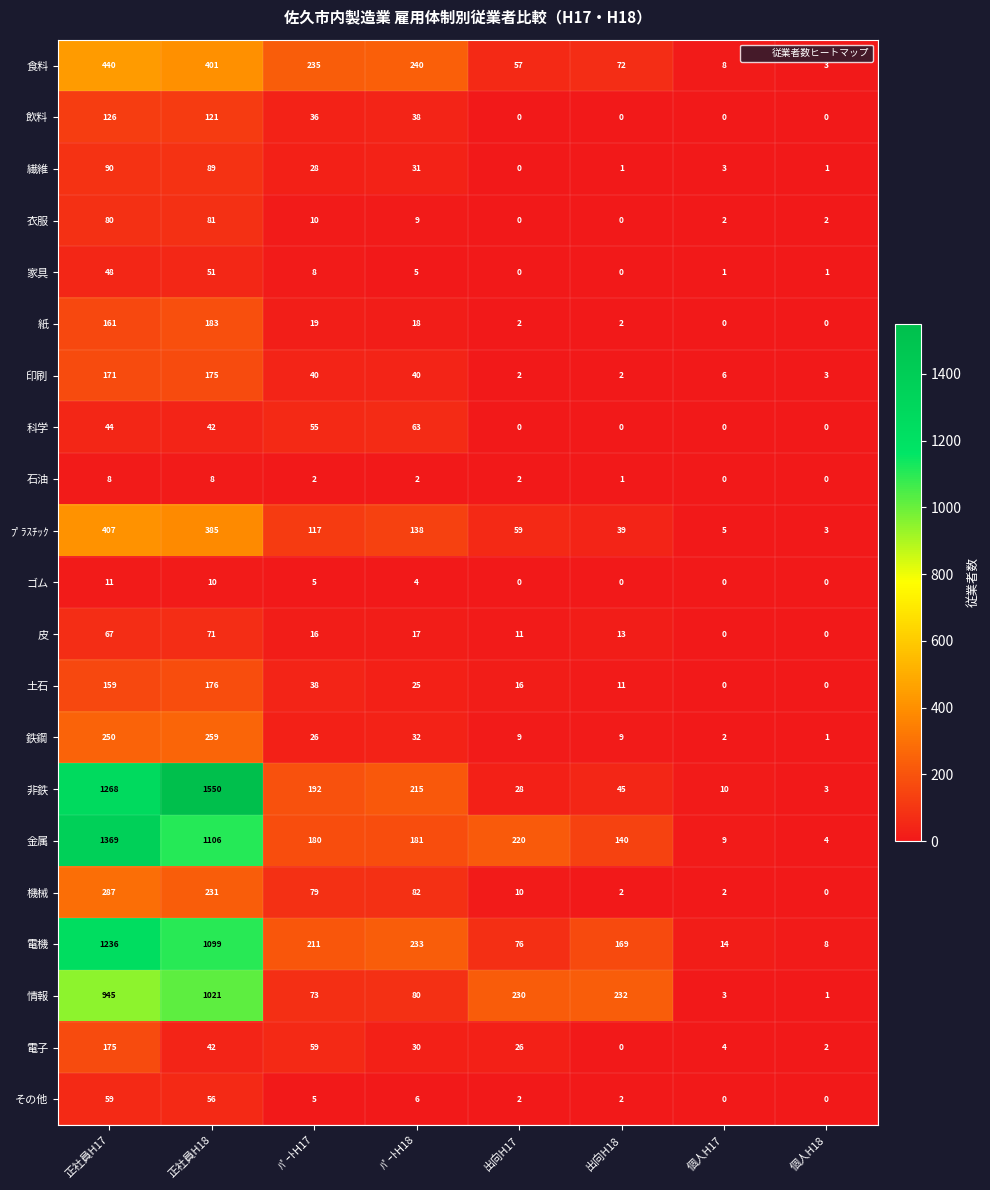

At which label is 情報 closest to 511?

出向H18